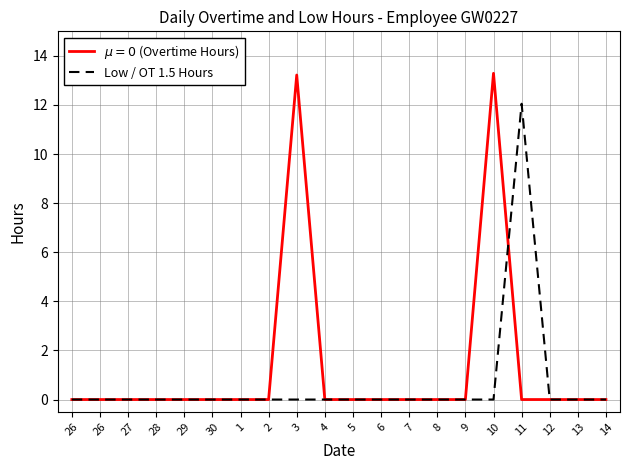

How many distinct data groups are displayed?

2